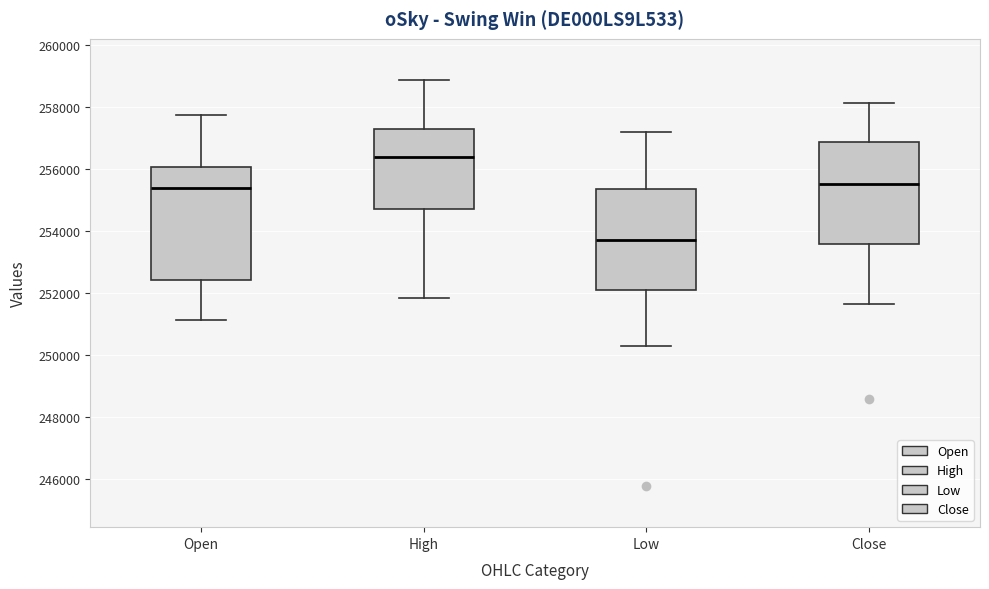

Reading left to right, read every box against the y-axis: the position of its median line, the range the box covers, and the ends of its whiskers. The values are not printed on the chart, so give them approximately, as read against the axis.

Open: median 255400, box 252400 to 256000, whiskers 251200 to 257800
High: median 256400, box 254800 to 257400, whiskers 251800 to 258800
Low: median 253800, box 252200 to 255400, whiskers 250200 to 257200
Close: median 255600, box 253600 to 256800, whiskers 251600 to 258200